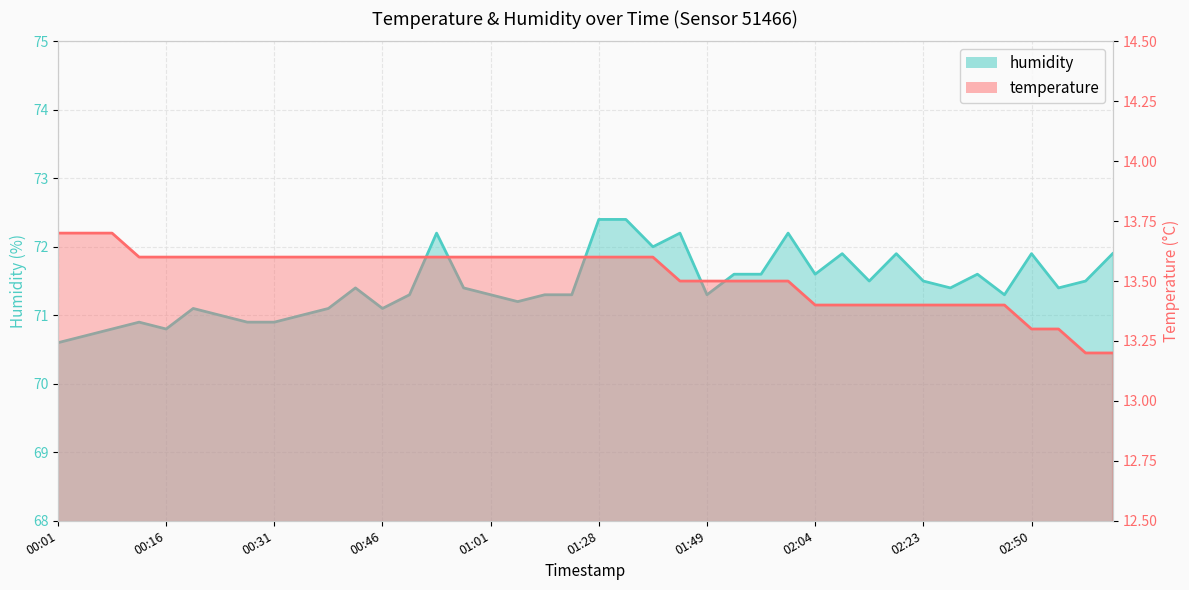

The temperature series shows 24.3 at 01:41. True or false?

False